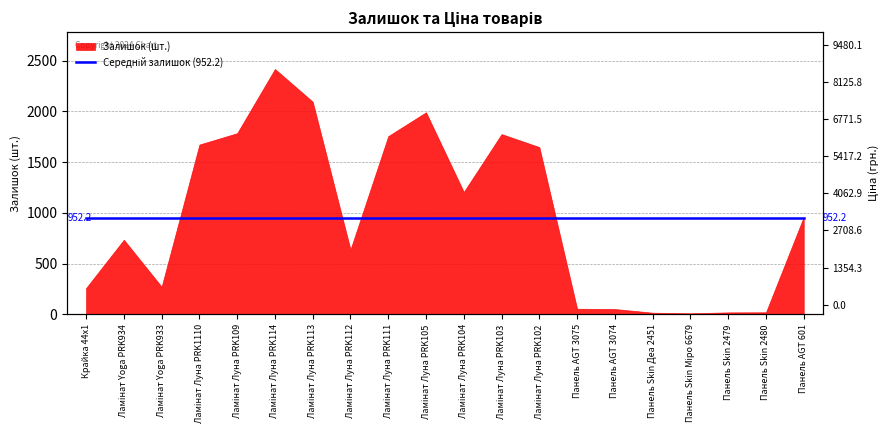

Does the chart display data point markers on the line(s)?

No